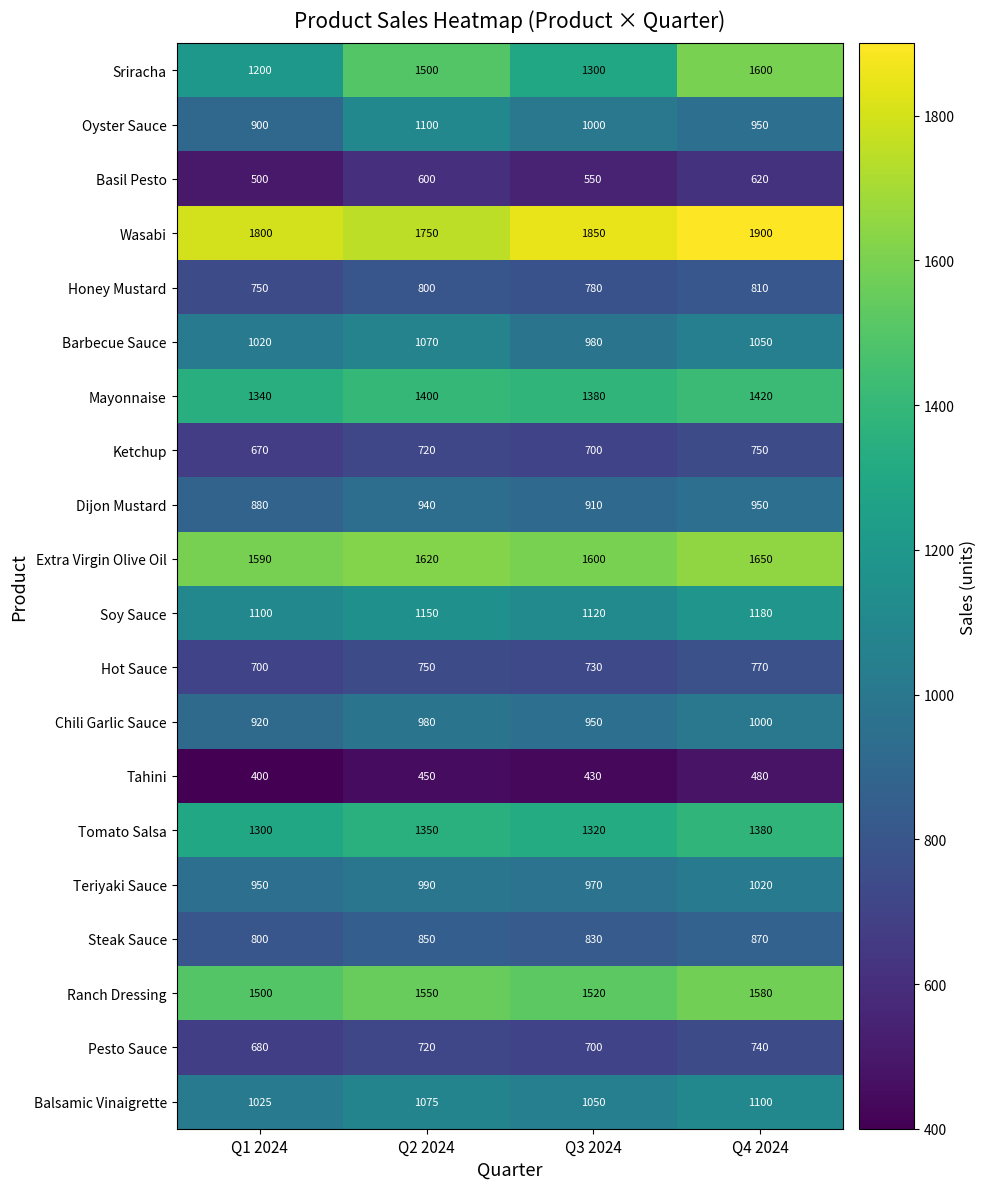

Is it true that Soy Sauce equals 1972 at Q3 2024?

False